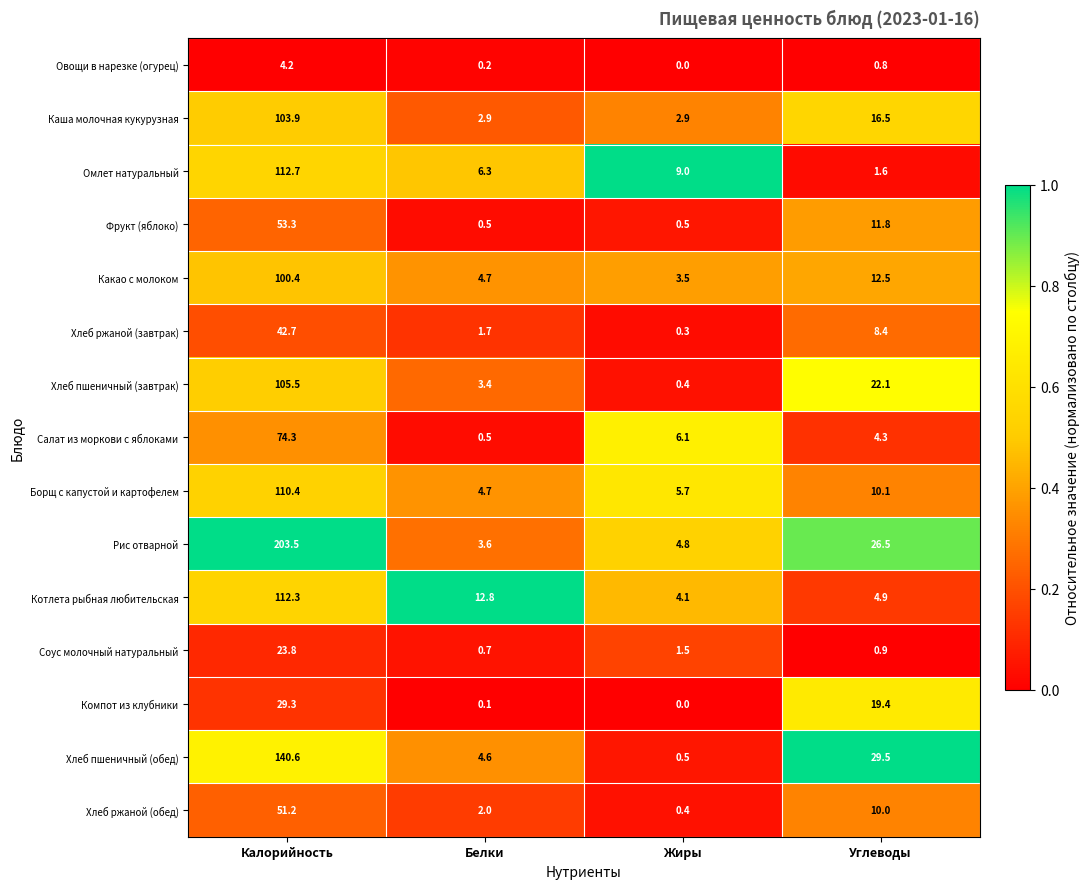

Which series has the widest spread of values?

Рис отварной